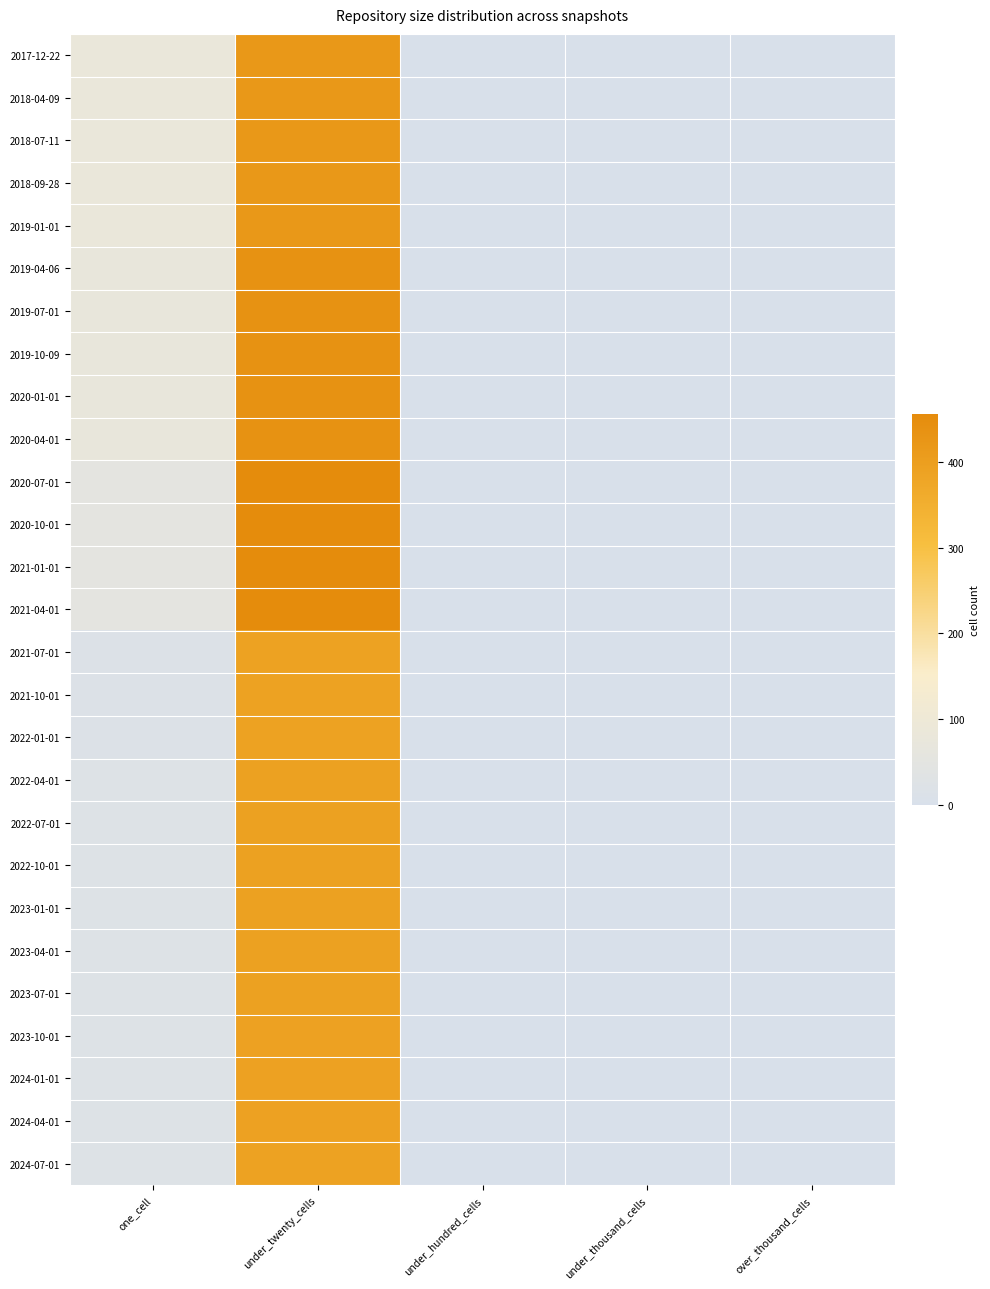

Rank the series by their maximum value, from highest to lowest.

2020-07-01, 2020-10-01, 2021-01-01, 2021-04-01, 2019-04-06, 2019-07-01, 2019-10-09, 2020-01-01, 2020-04-01, 2017-12-22, 2018-04-09, 2018-07-11, 2018-09-28, 2019-01-01, 2022-04-01, 2022-07-01, 2022-10-01, 2023-01-01, 2023-04-01, 2023-07-01, 2023-10-01, 2024-01-01, 2024-04-01, 2021-07-01, 2021-10-01, 2022-01-01, 2024-07-01